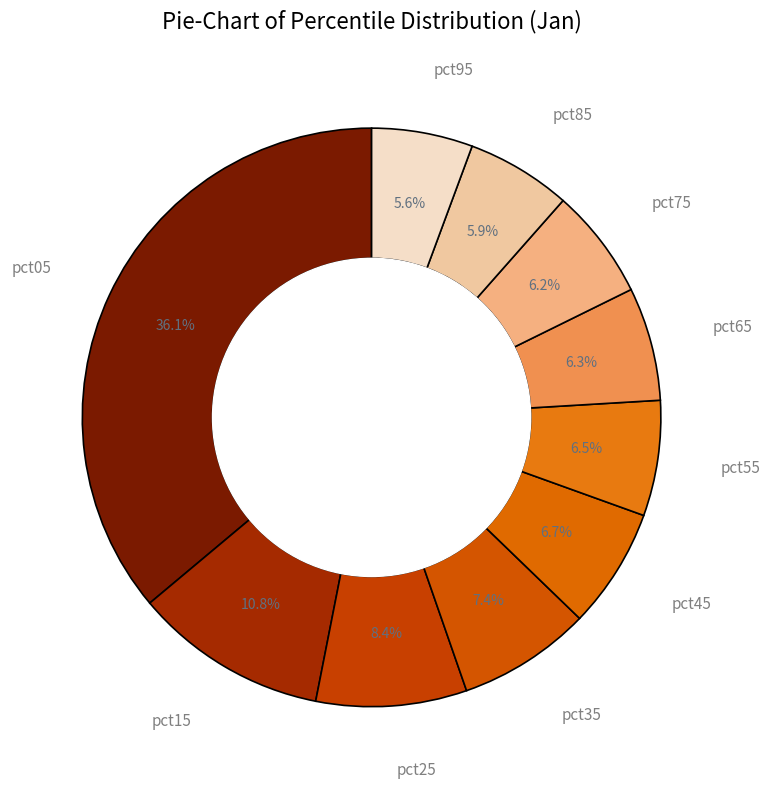

Count the number of slices in the pie.

10